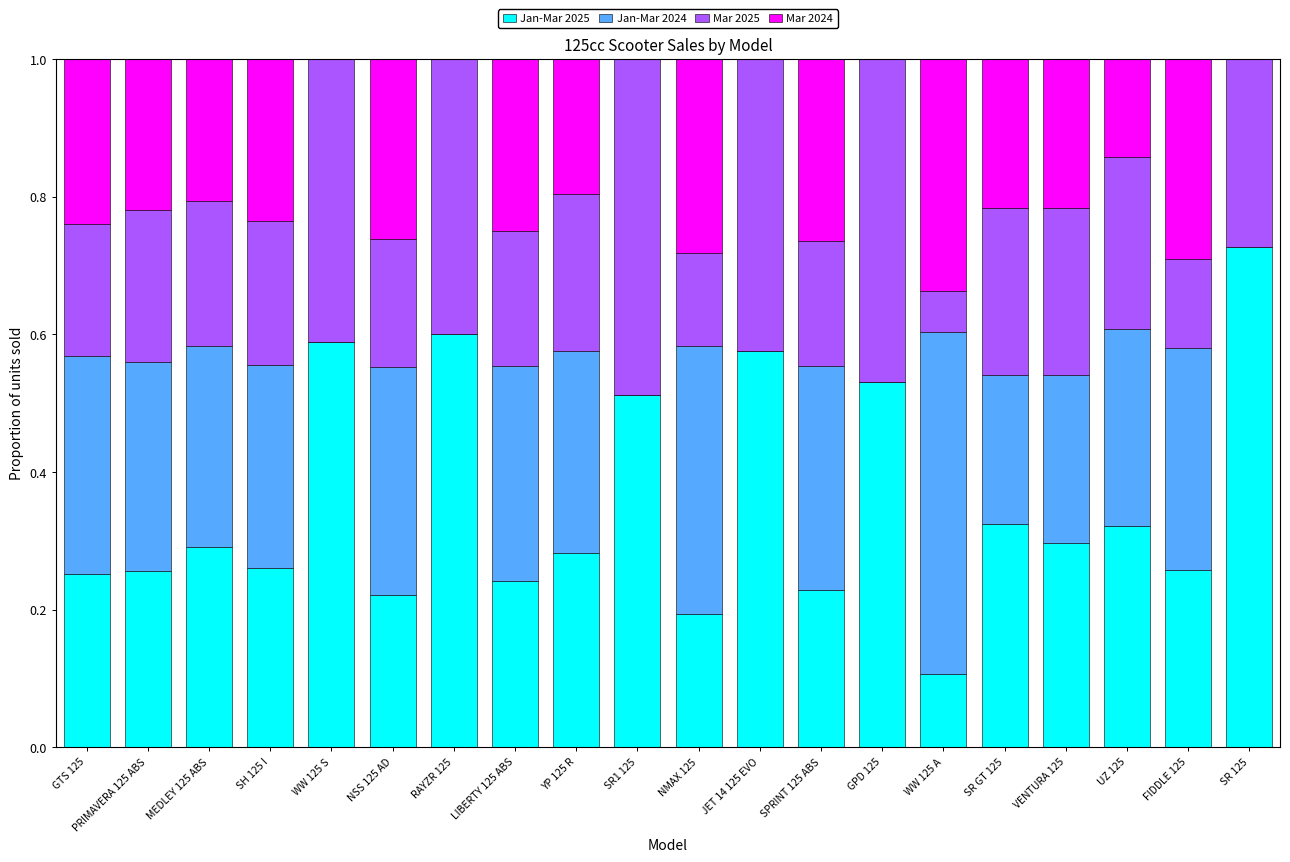

What are all the series names shown in the legend?

Jan-Mar 2025, Jan-Mar 2024, Mar 2025, Mar 2024